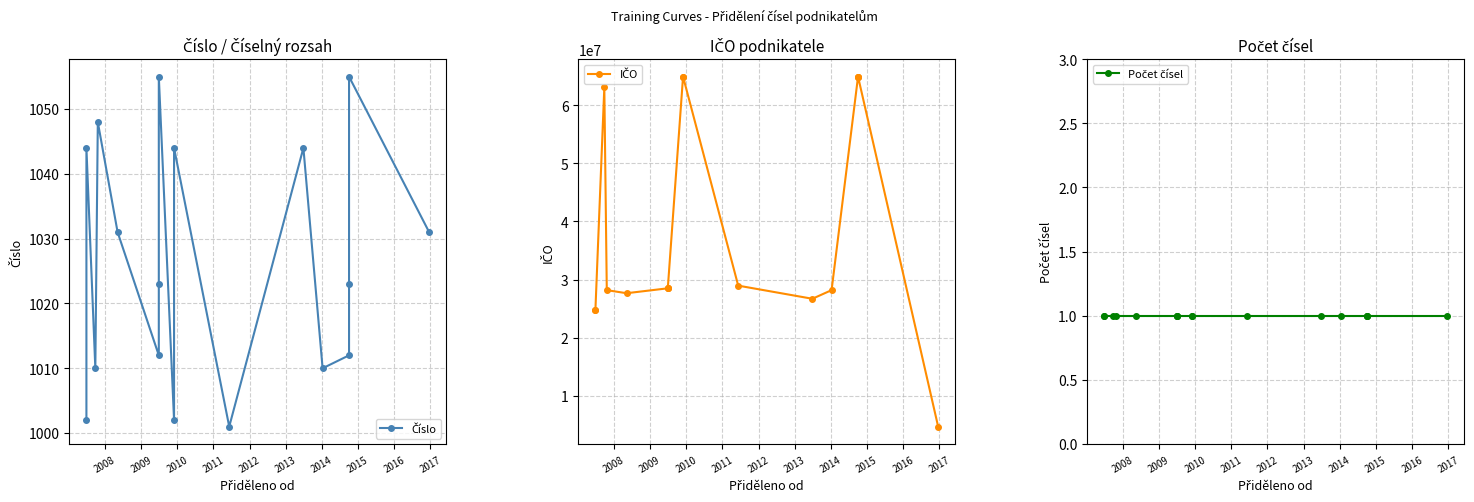

How many data points does each series have?

17